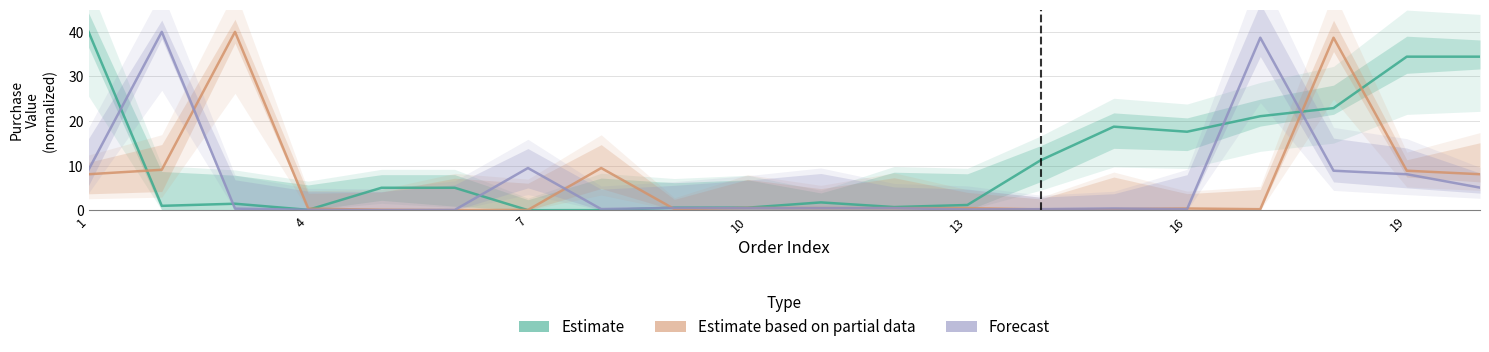

At how many categories does at least one series exceed 35?

5